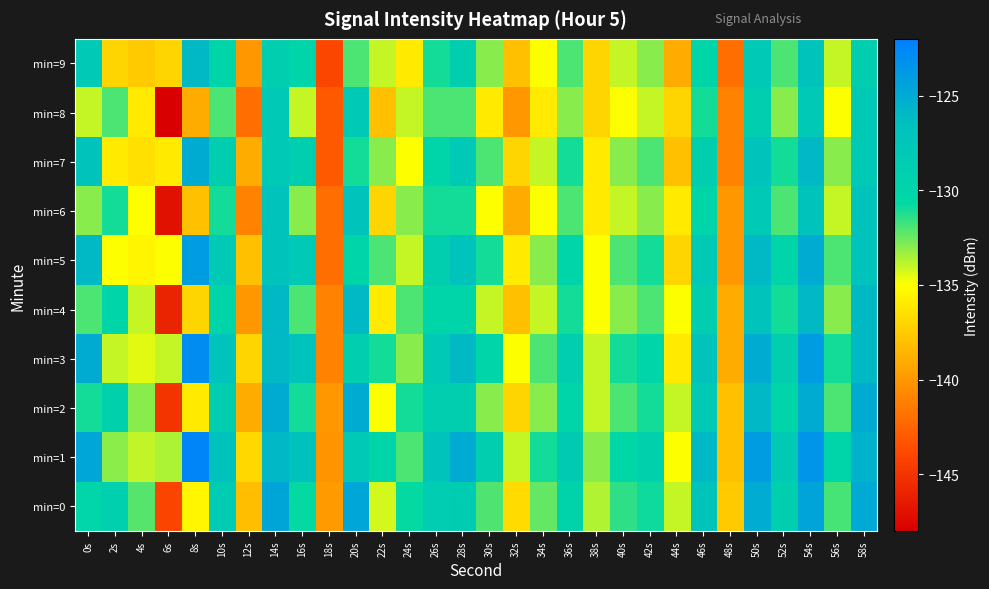

Rank the series at 24s from highest to lowest value.

min=0, min=2, min=1, min=4, min=3, min=6, min=5, min=8, min=7, min=9